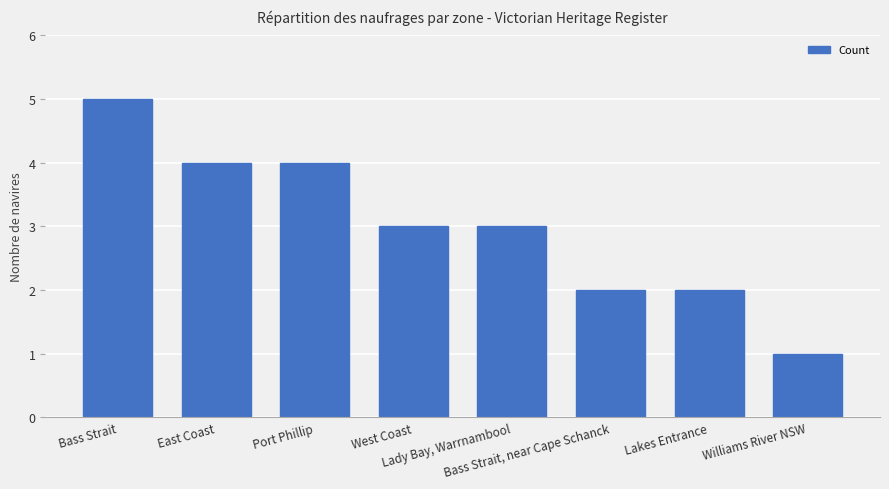

Reading left to right, transcribe all the data shown in this chart.

5	4	4	3	3	2	2	1